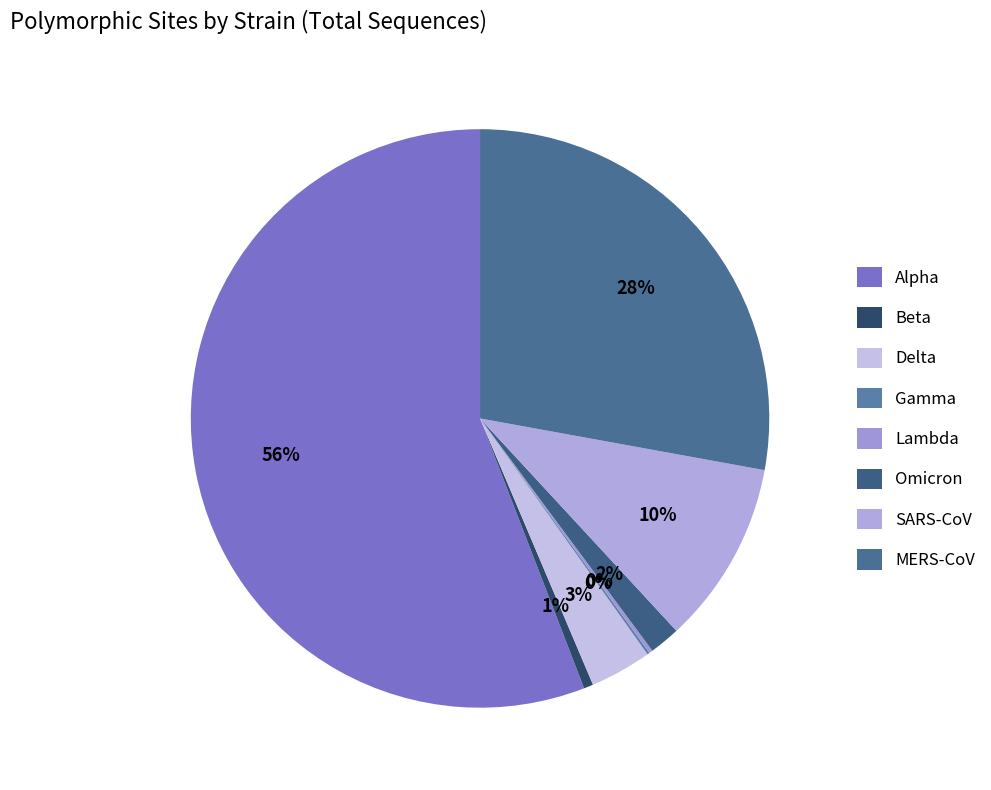

Rank the categories by value from highest to lowest.

Alpha, MERS-CoV, SARS-CoV, Delta, Omicron, Beta, Lambda, Gamma